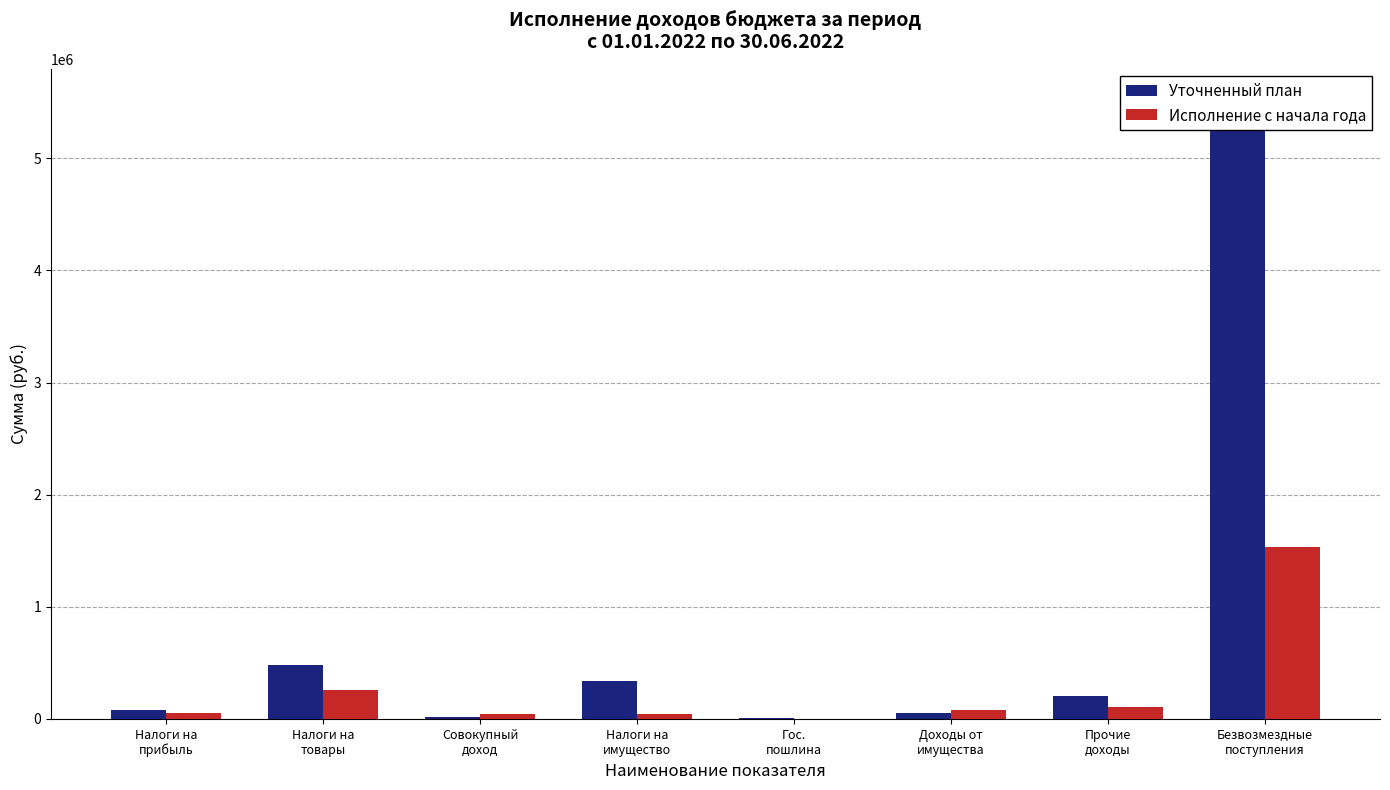

The Исполнение с начала года series shows 94719.6 at Налоги на
прибыль. True or false?

False